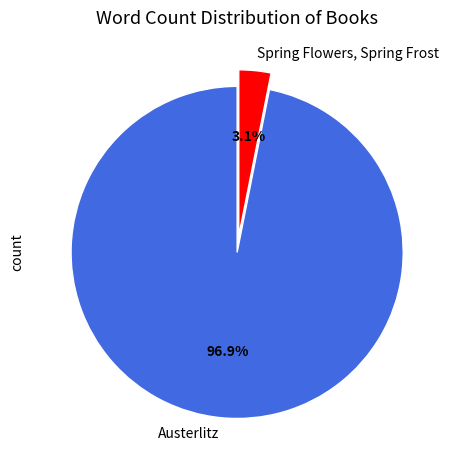

Which slice is the smallest?

Spring Flowers, Spring Frost